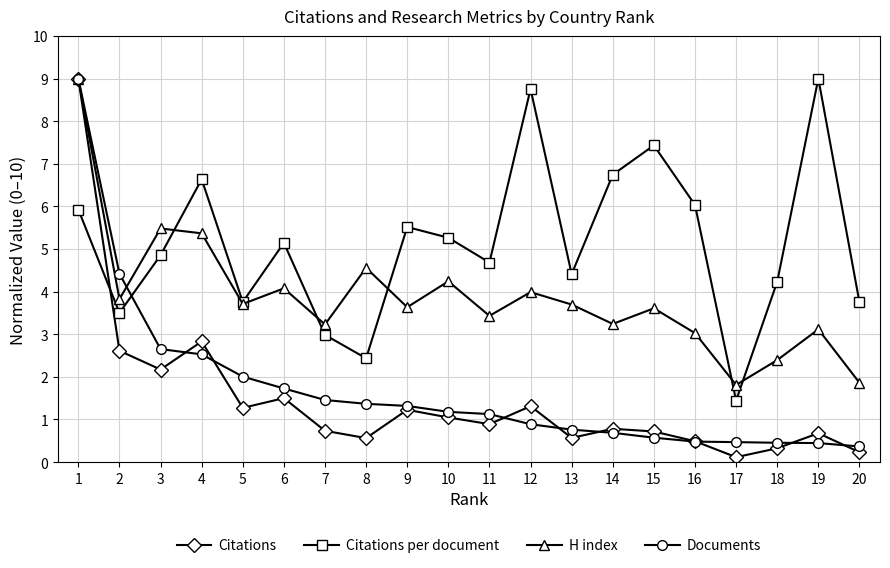

Count the number of data series in this chart.

4